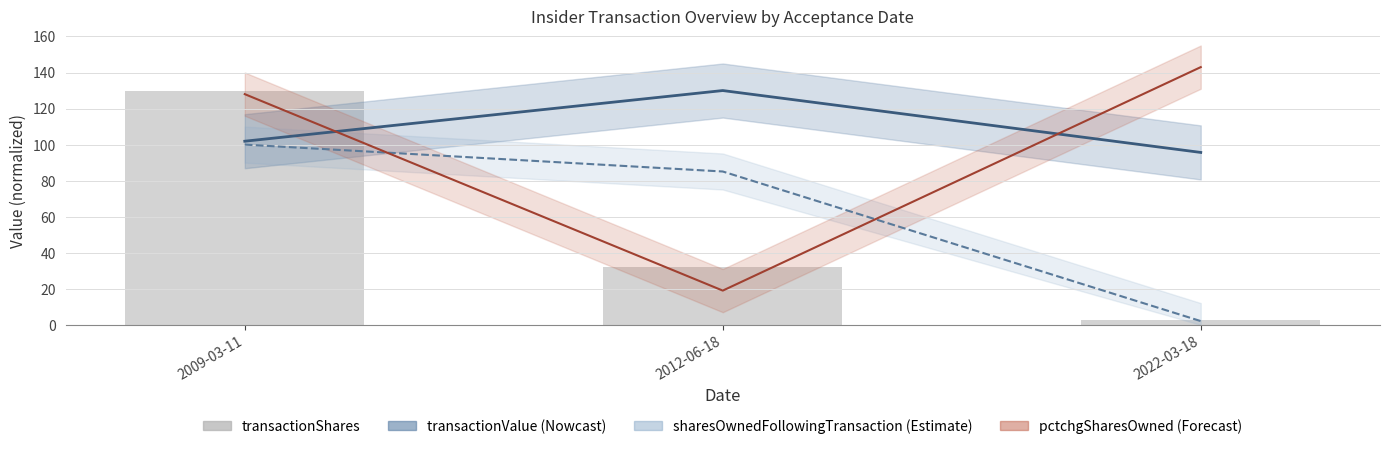

At which label does the data first exceed 31?

2009-03-11